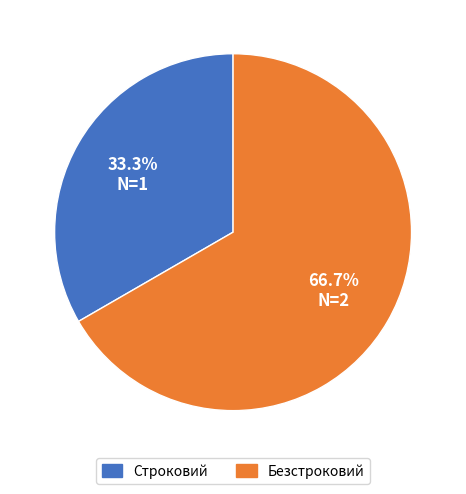

Is there a majority slice in this chart?

Yes